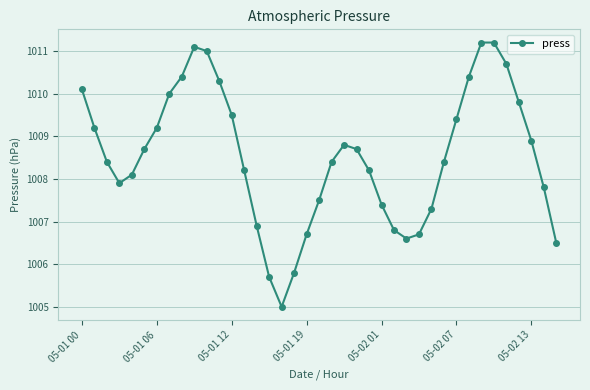

What is the value of the 1st point from the left?

1010.1